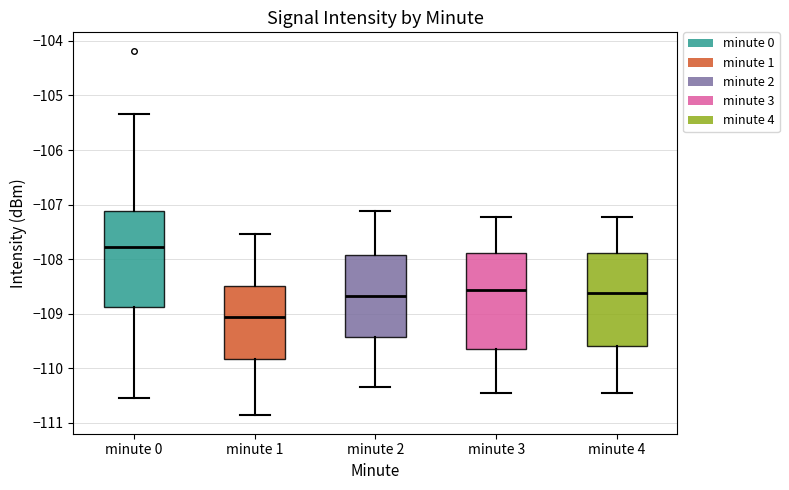

Where is the lower edge of the box for minute 4 on the y-axis? The values are not printed on the chart, so give them approximately, as read against the axis.

-109.6